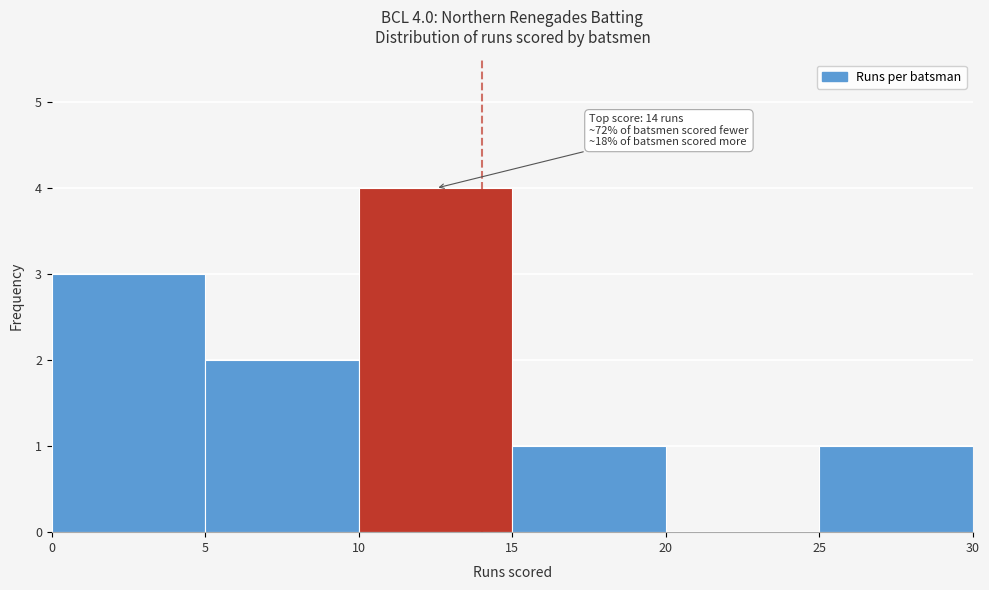

Over which range of the x-axis is the bar tallest?

10 to 15